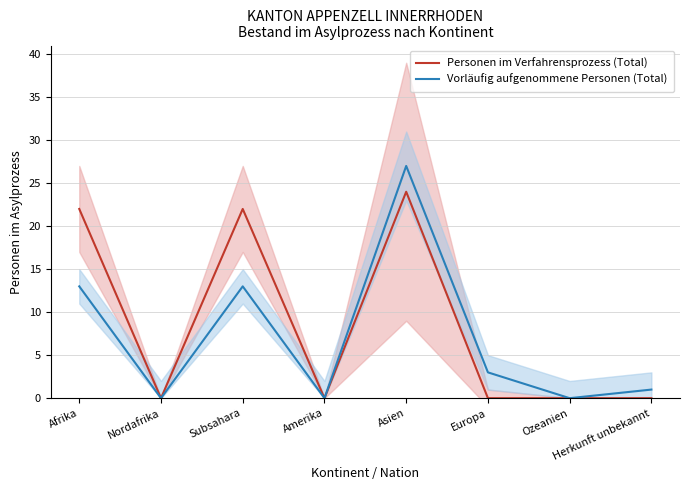

What is the sum of the Vorläufig aufgenommene Personen (Total) values at Europa and Herkunft unbekannt?

4